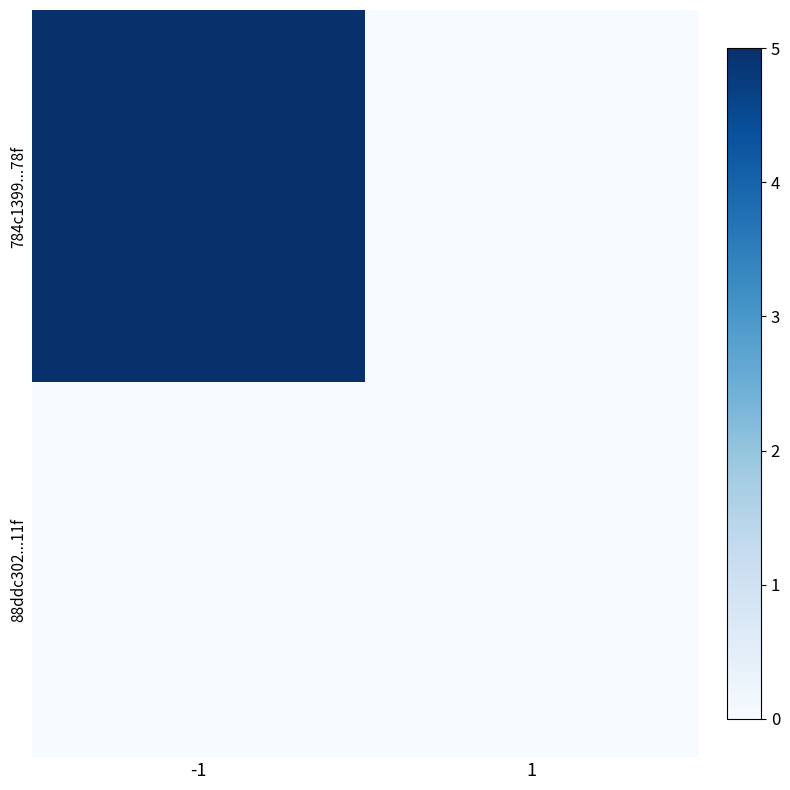

What is the total value across all series at -1?

5